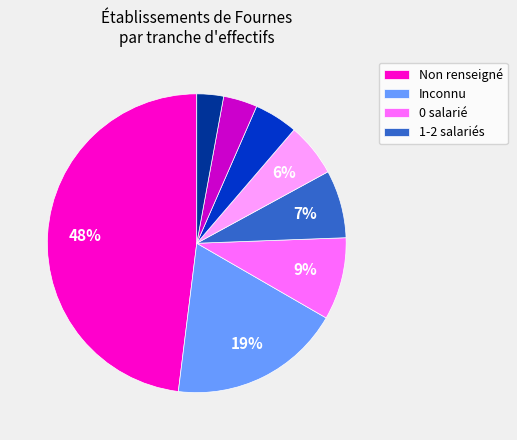

Is there any slice that represents more than half of the pie?

No